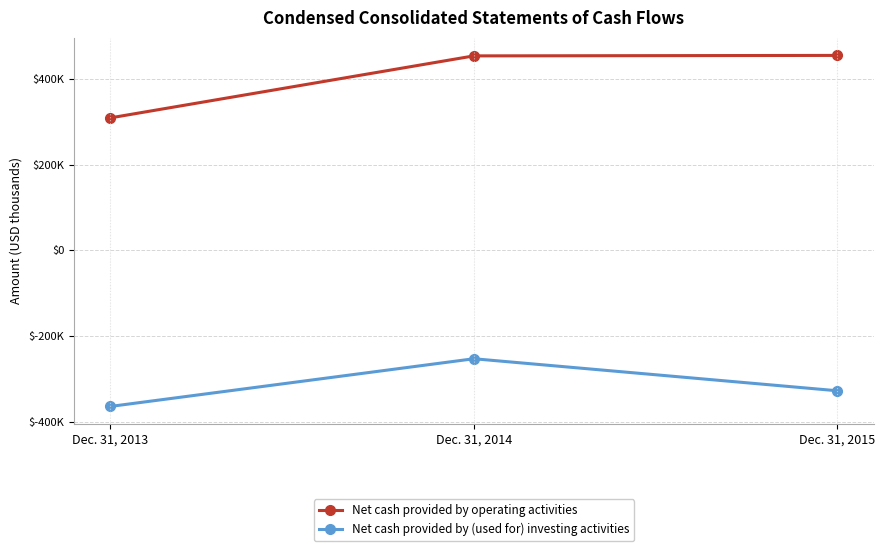

What is the difference between the second highest and minimum values in the Net cash provided by operating activities series?

144766